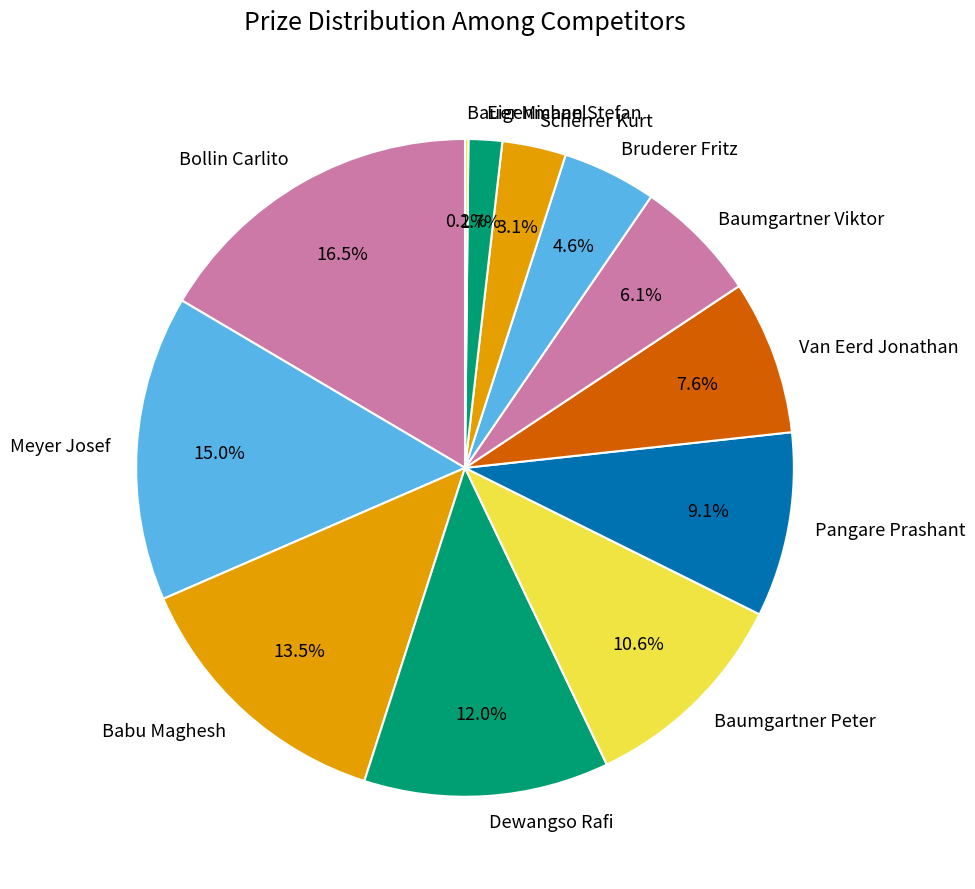

Which category has the biggest portion of the pie?

Bollin Carlito